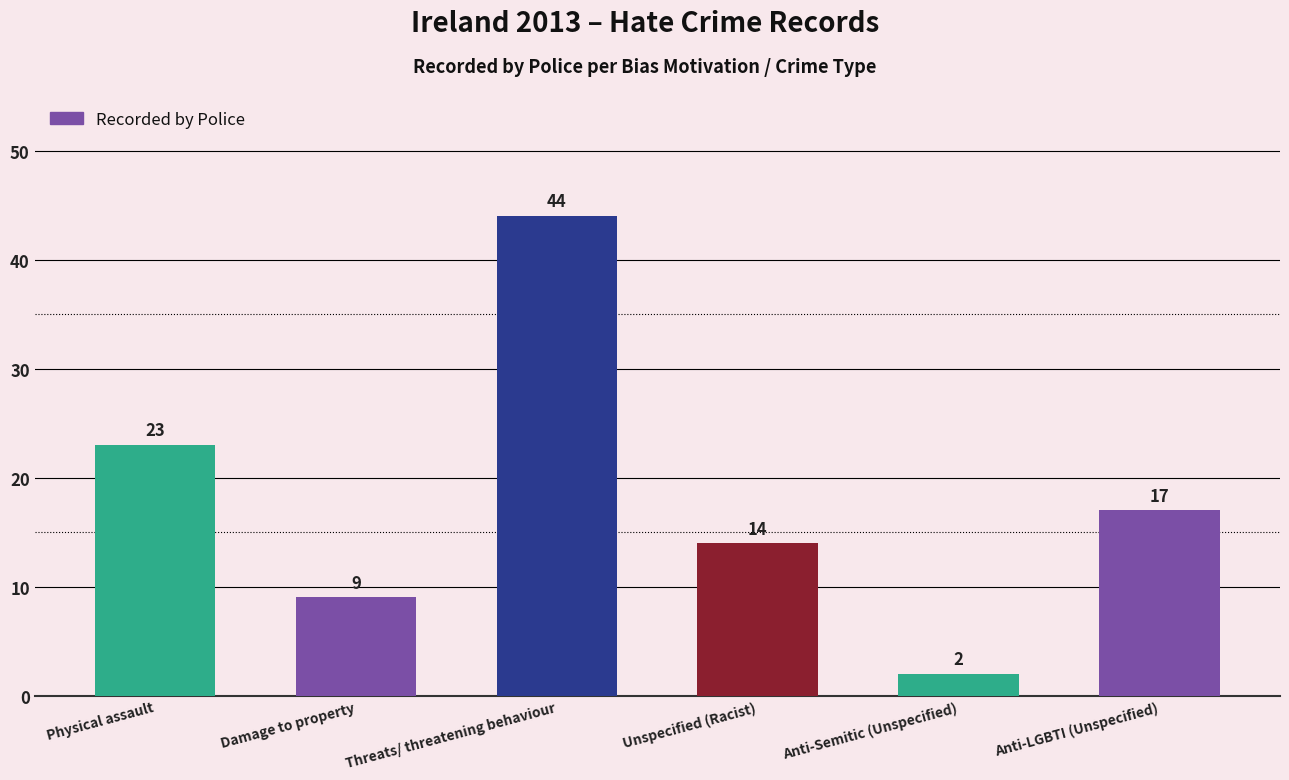

At which label is the value closest to 23?

Physical assault